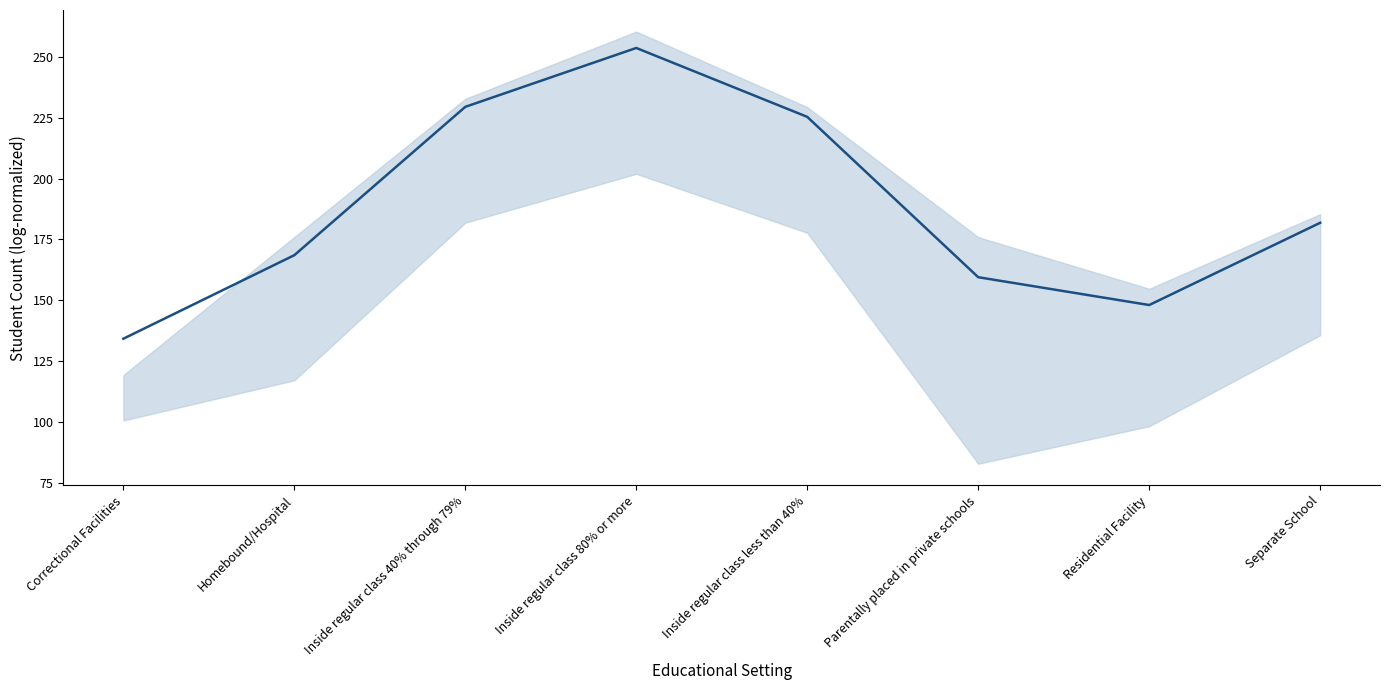

What is the ratio of the value at Parentally placed in private schools to the value at Inside regular class 40% through 79%?

0.7